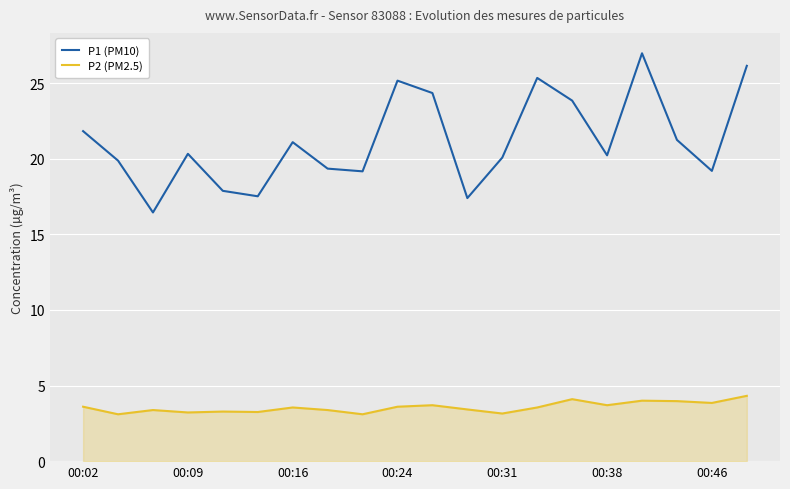

What are all the series names shown in the legend?

P1 (PM10), P2 (PM2.5)